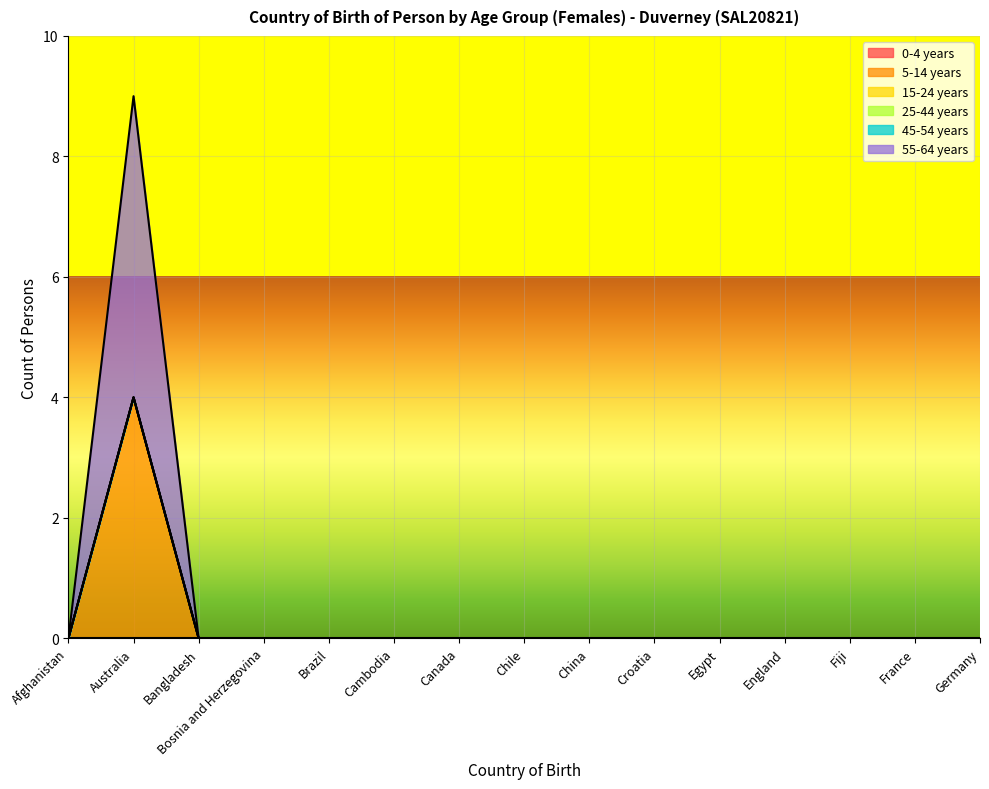

What is the label of the 6th point from the left?

Cambodia